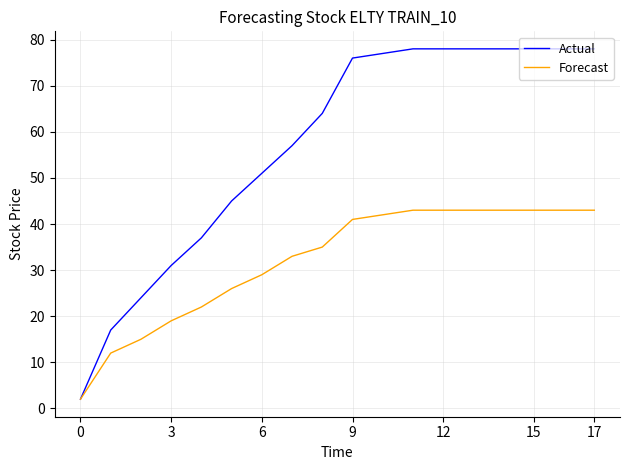

List the series in order of their peak value, lowest first.

Forecast, Actual